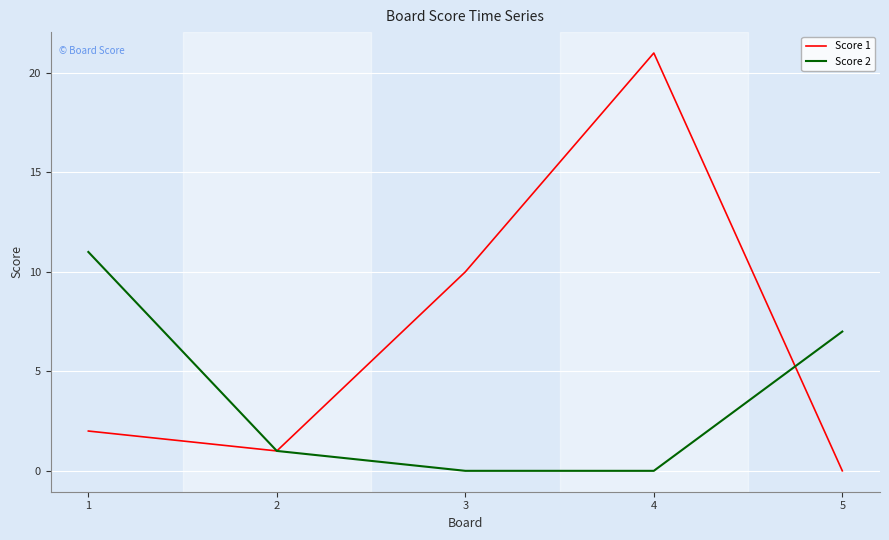

What are all the series names shown in the legend?

Score 1, Score 2